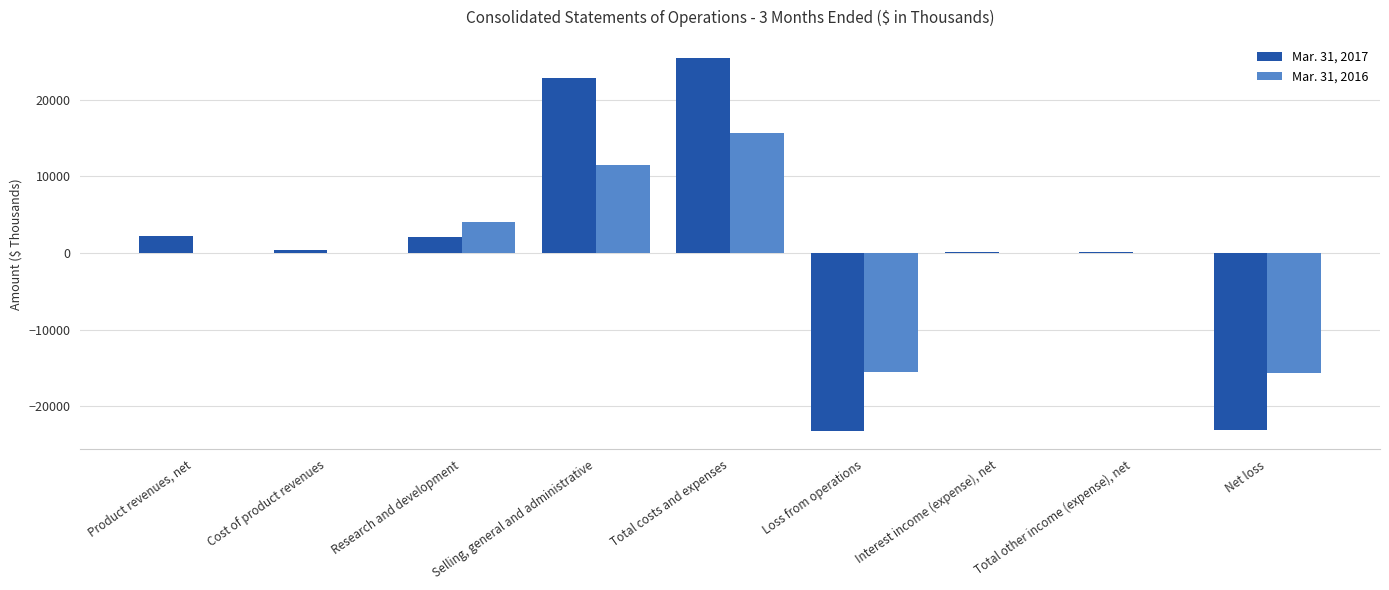

The Mar. 31, 2016 series shows -66 at Total other income (expense), net. True or false?

True